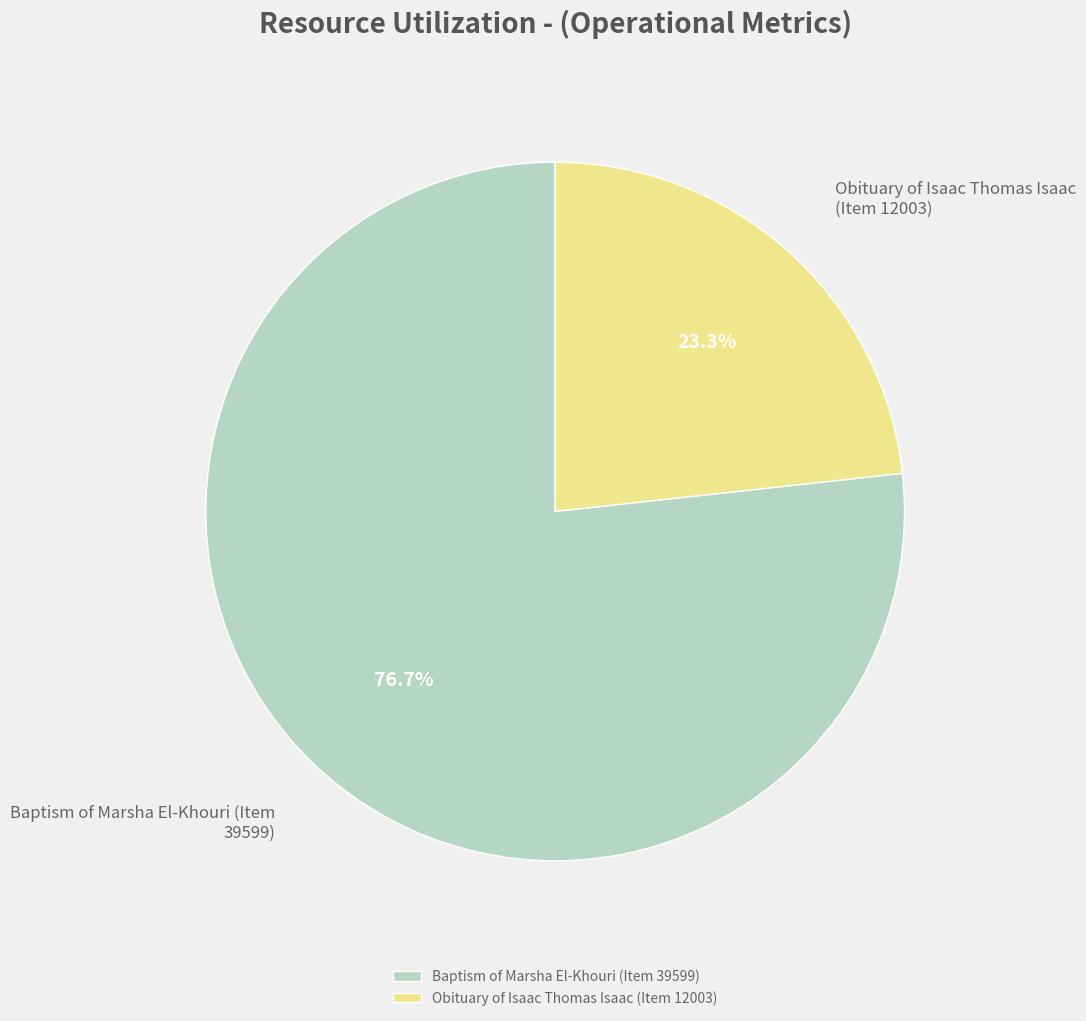

Is it true that Baptism of Marsha El-Khouri (Item 39599) is 77% of the pie?

True